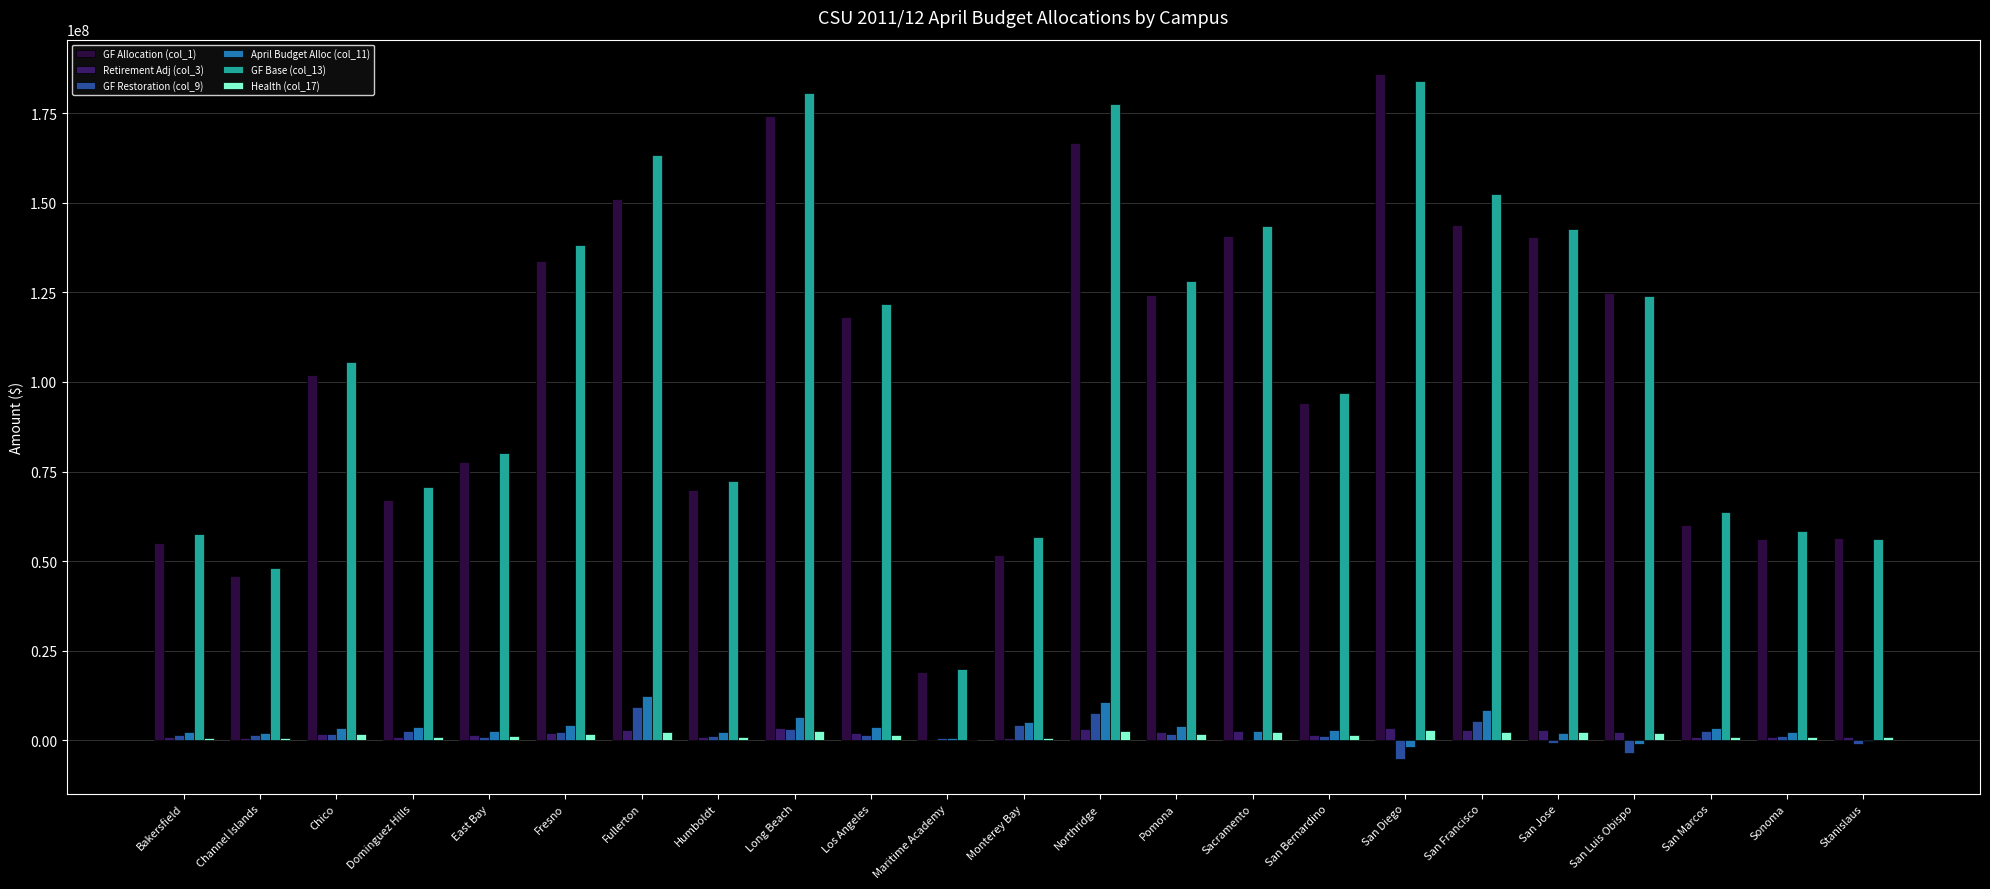

True or false: GF Base (col_13) has a value of 105553942.0 at Chico.

True